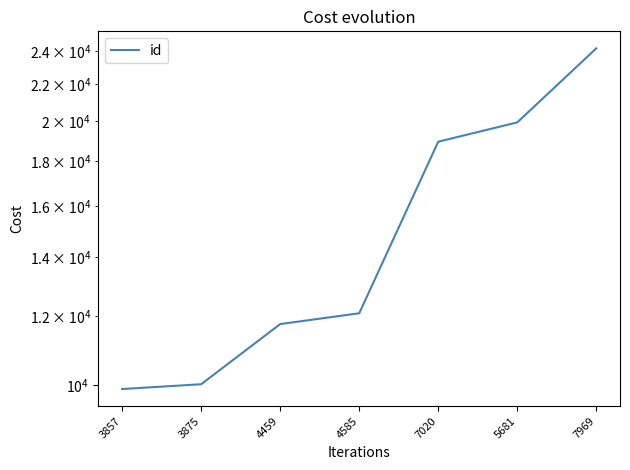

What is the smallest value displayed?

9907